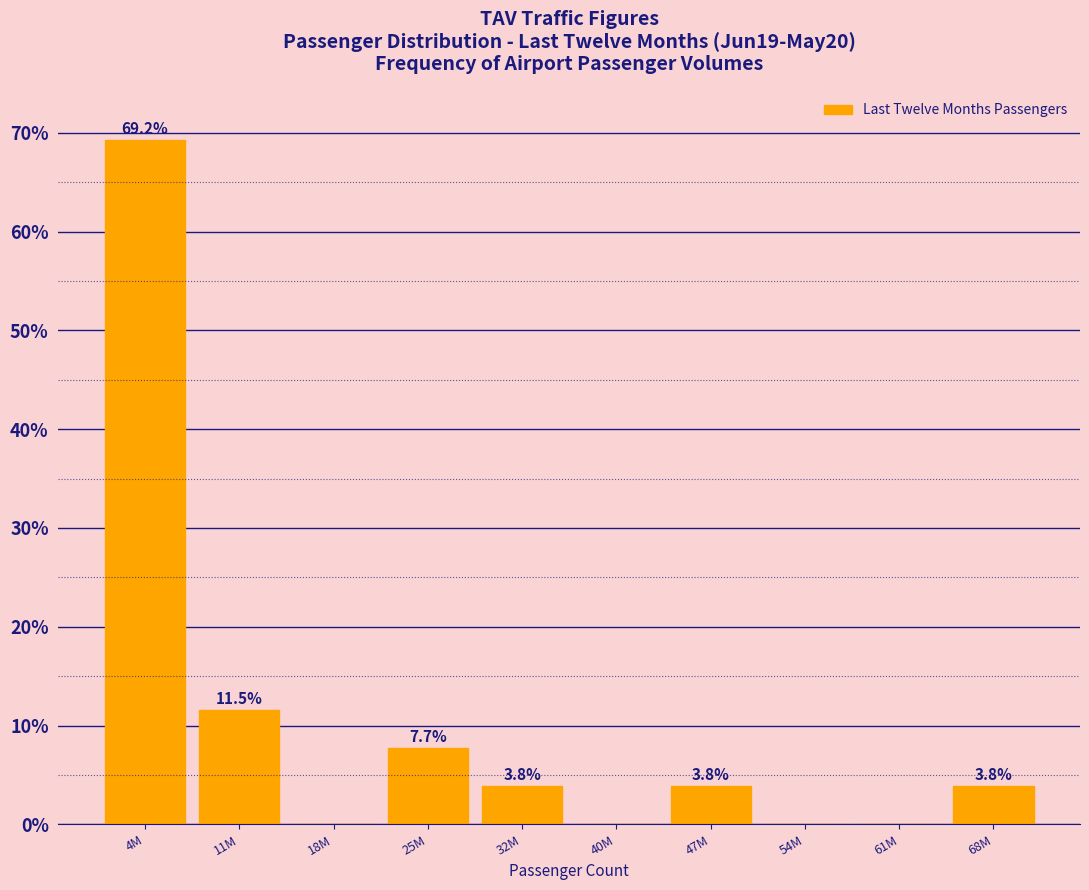

Reading right to left, extract all data points from this chart.

68M=3.8	61M=0.0	54M=0.0	47M=3.8	40M=0.0	32M=3.8	25M=7.7	18M=0.0	11M=11.5	4M=69.2